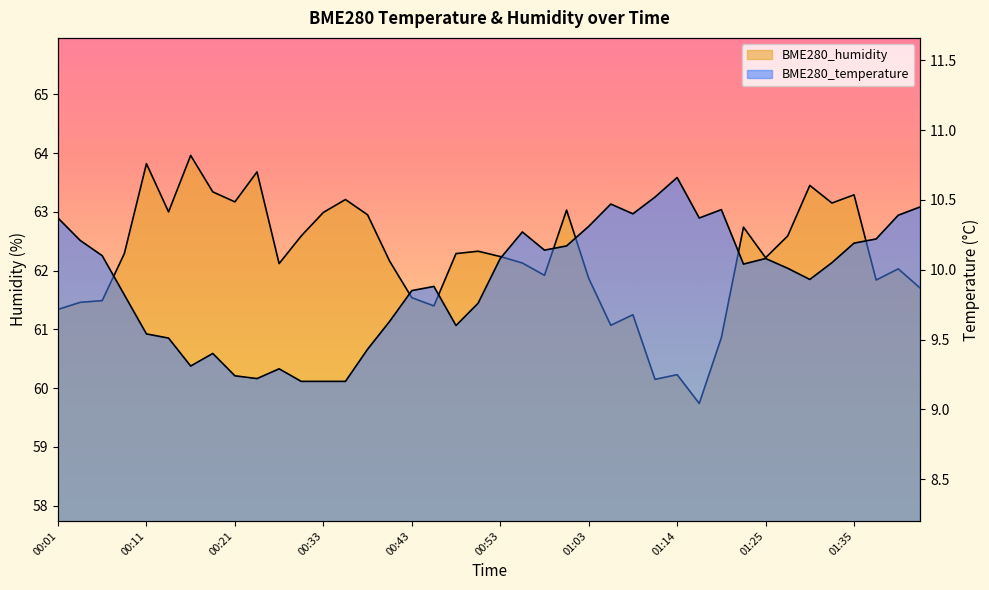

What is the label of the 7th point from the left?

00:16